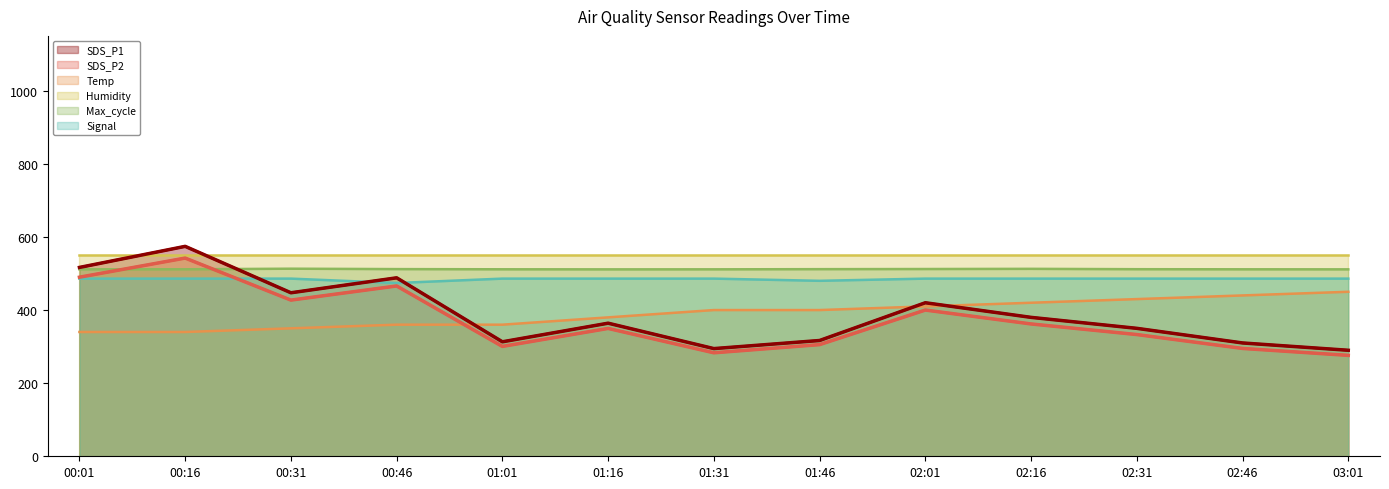

What is the highest value of the SDS_P1 series?

574.3